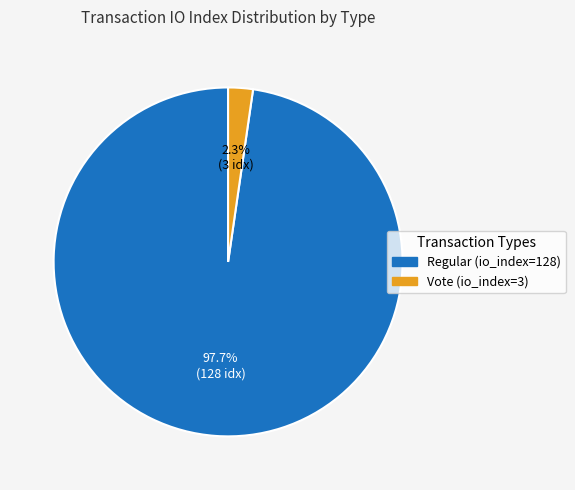

Is there any slice that represents more than half of the pie?

Yes